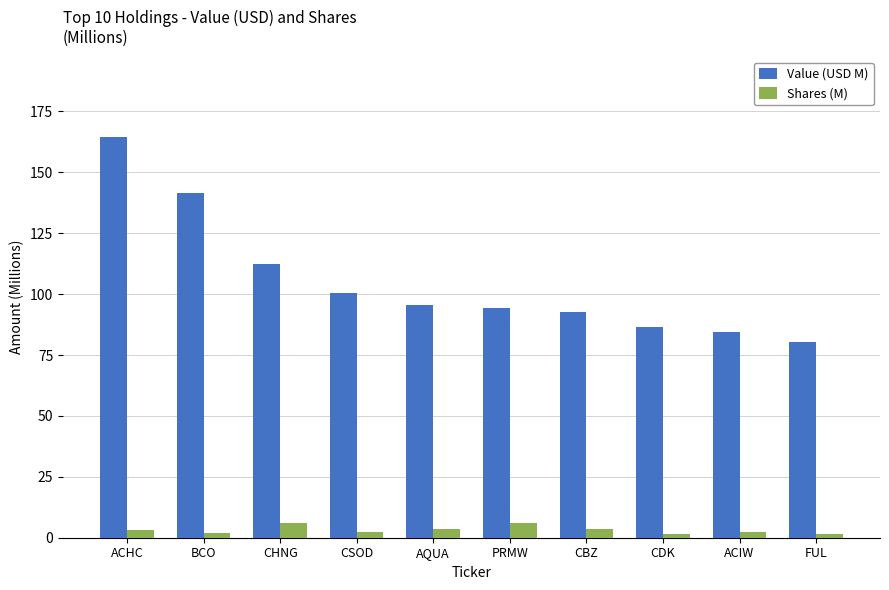

True or false: Shares (M) has a value of 1.7 at CDK.

True